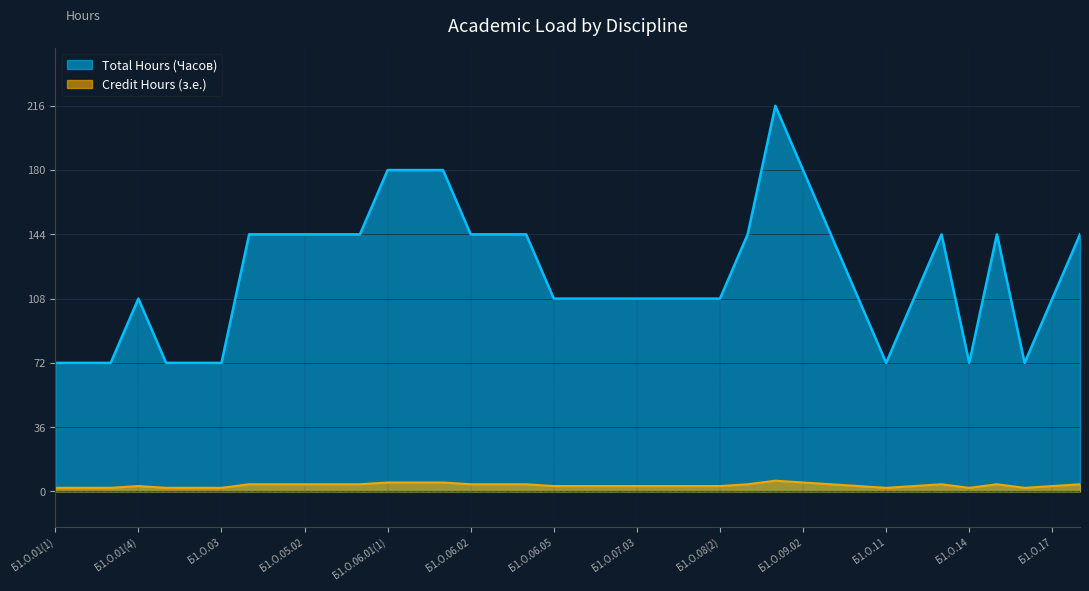

What are all the series names shown in the legend?

Total Hours (Часов), Credit Hours (з.е.)